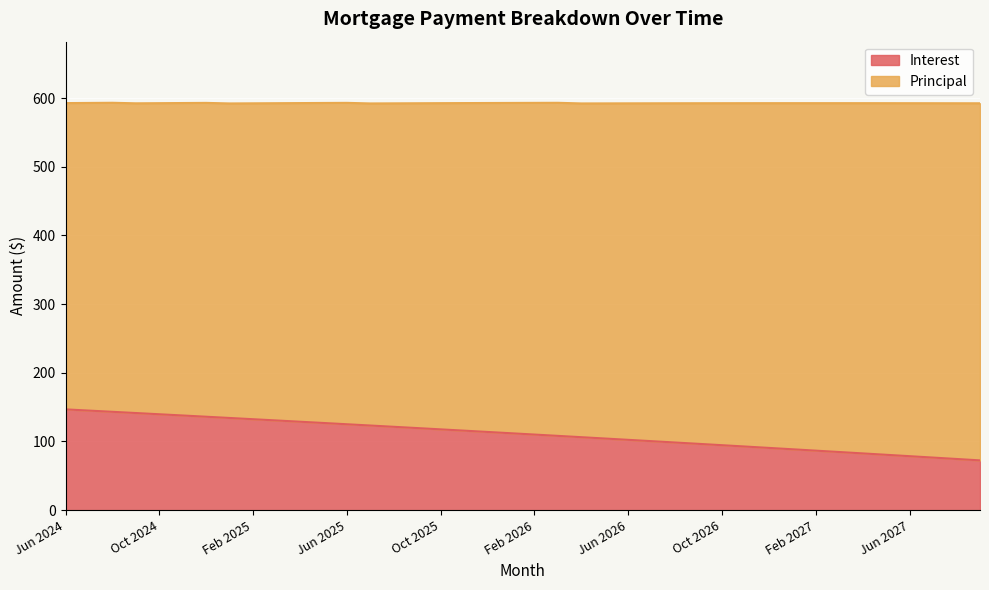

Count the number of values greater than 111.

20